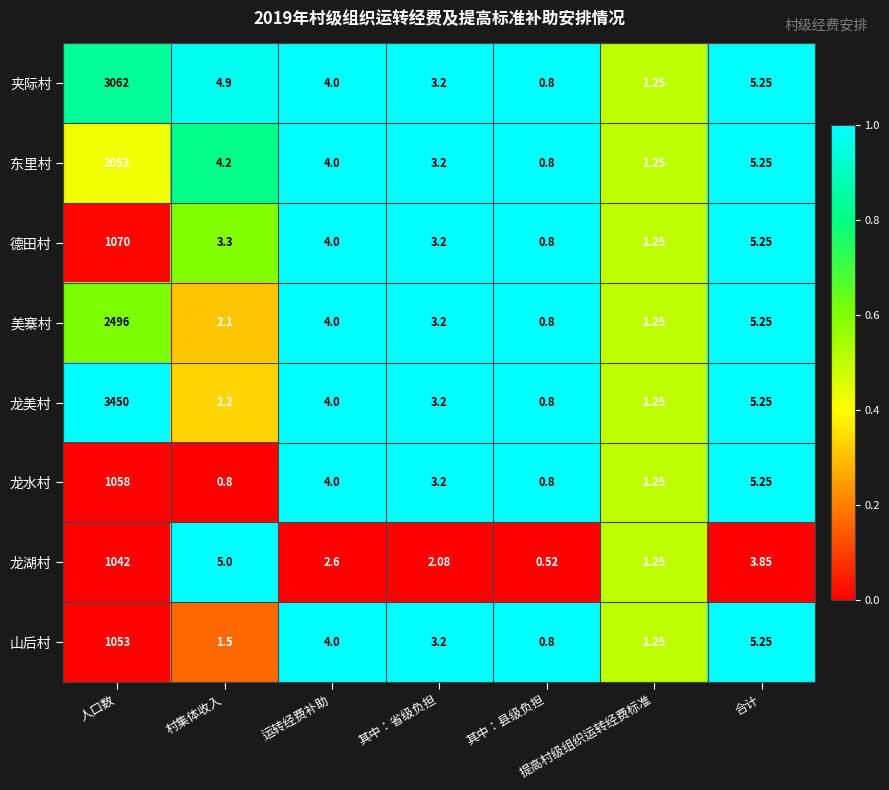

What is the total value across all series at 村集体收入?

24.0